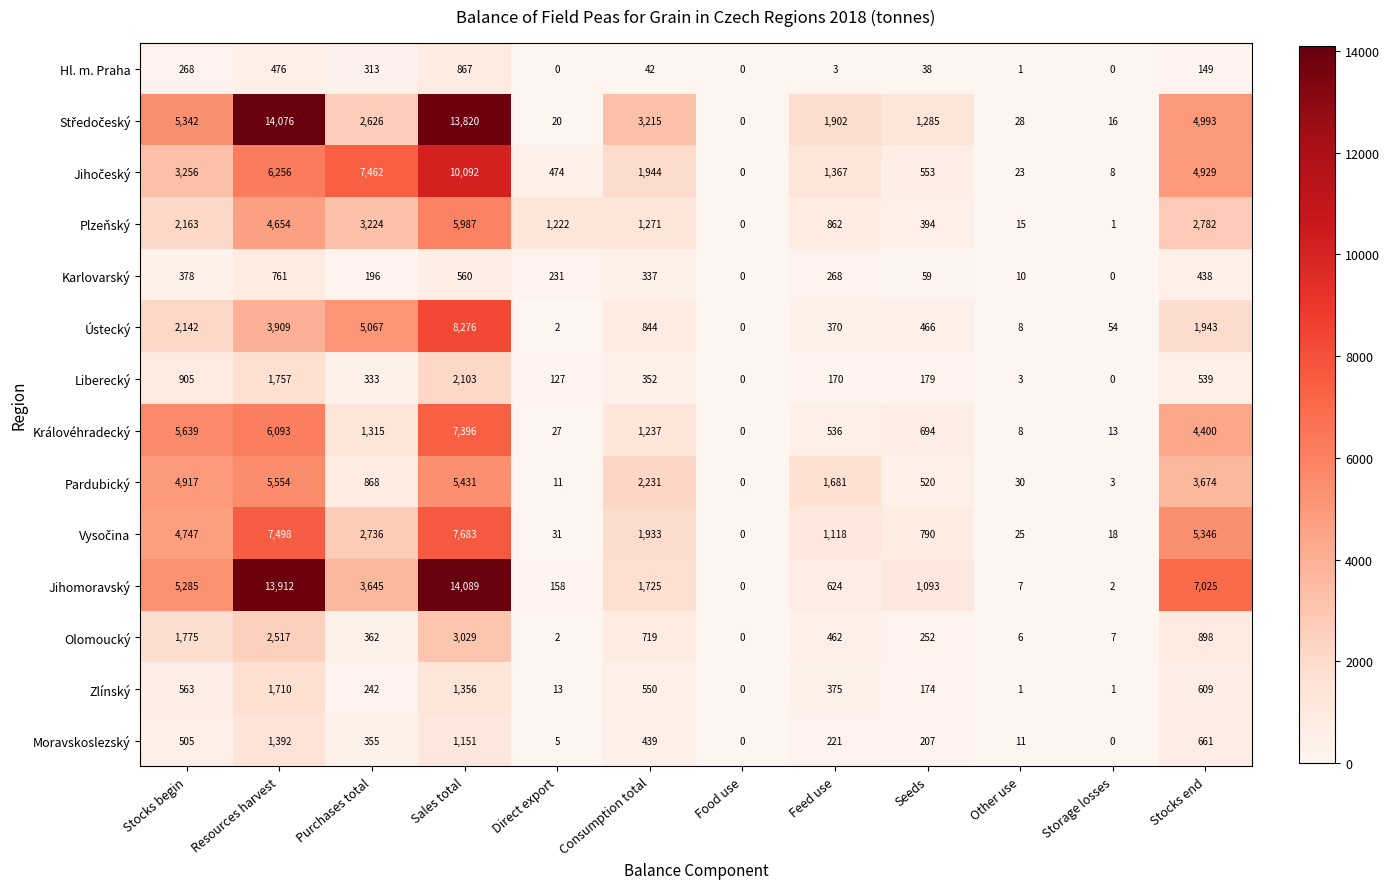

Which series changed the most between Feed use and Stocks end?

Jihomoravský